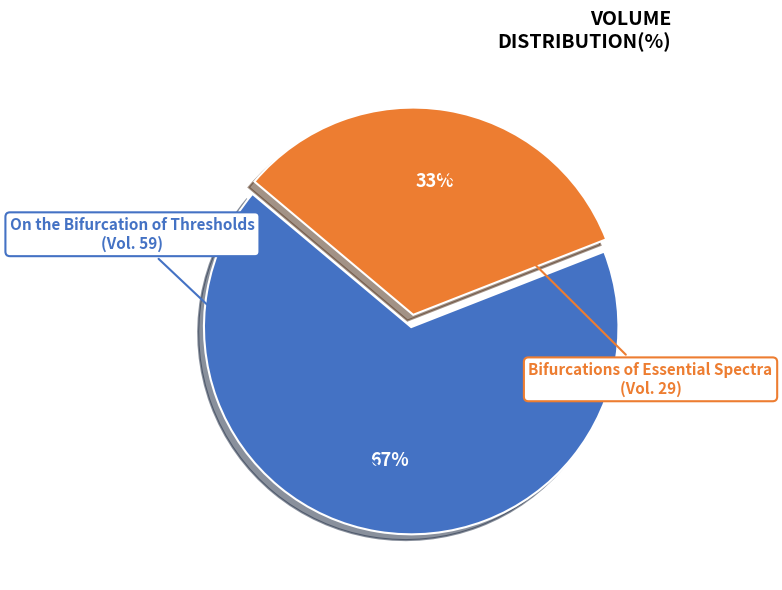

Is there any slice that represents more than half of the pie?

Yes